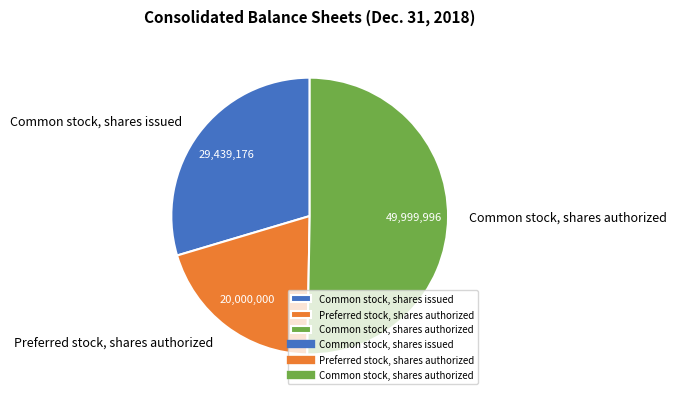

True or false: Common stock, shares issued accounts for 30% of the total.

True